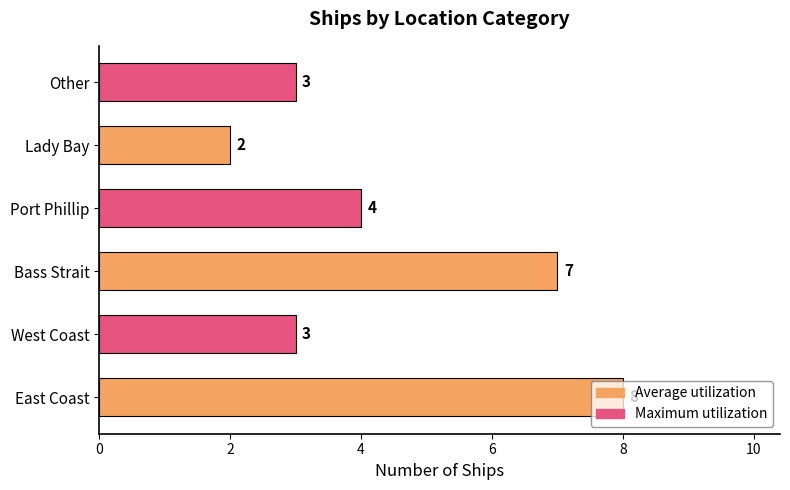

What is the difference between the maximum and second lowest values?

5